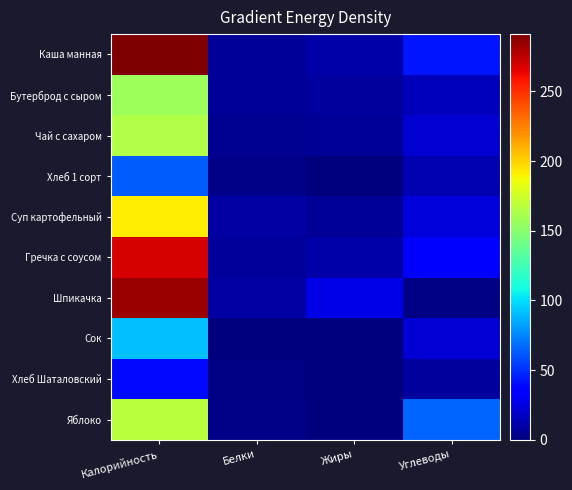

Between Белки and Углеводы, which is larger?

Углеводы